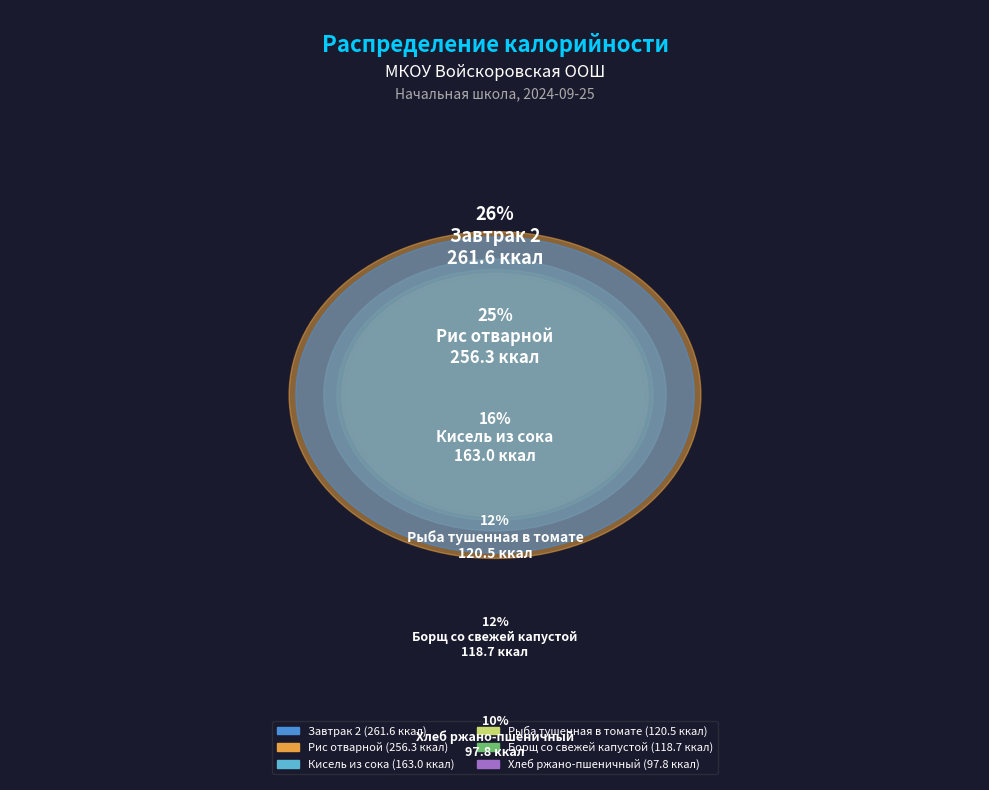

The Борщ со свежей капустой slice represents 12% of the pie. True or false?

True